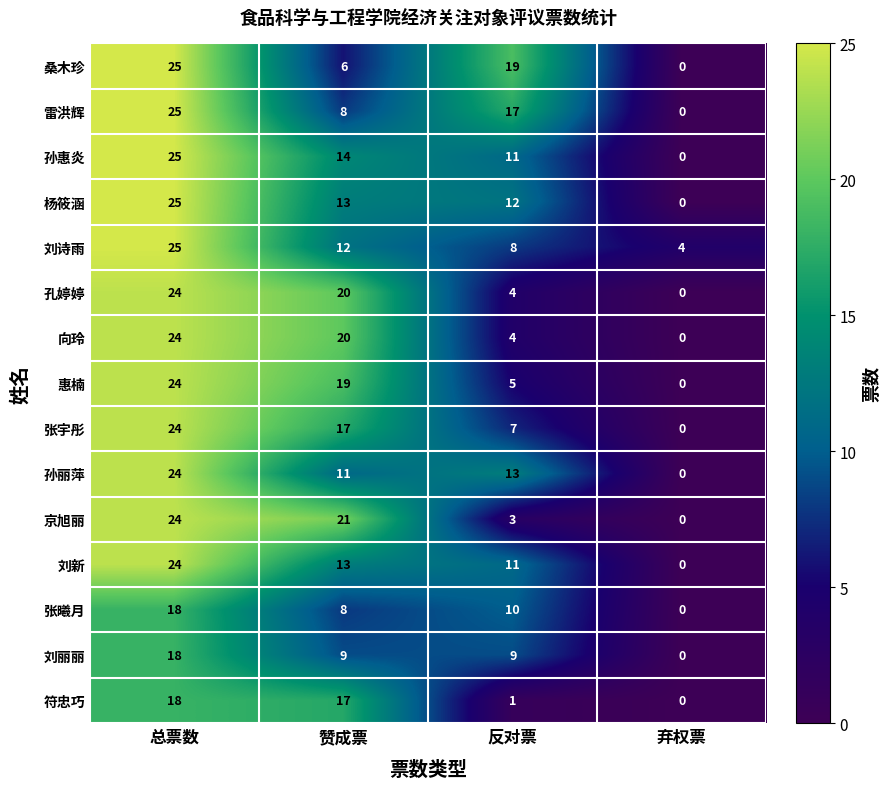

What is the difference between the maximum and minimum values in the 杨筱涵 series?

25